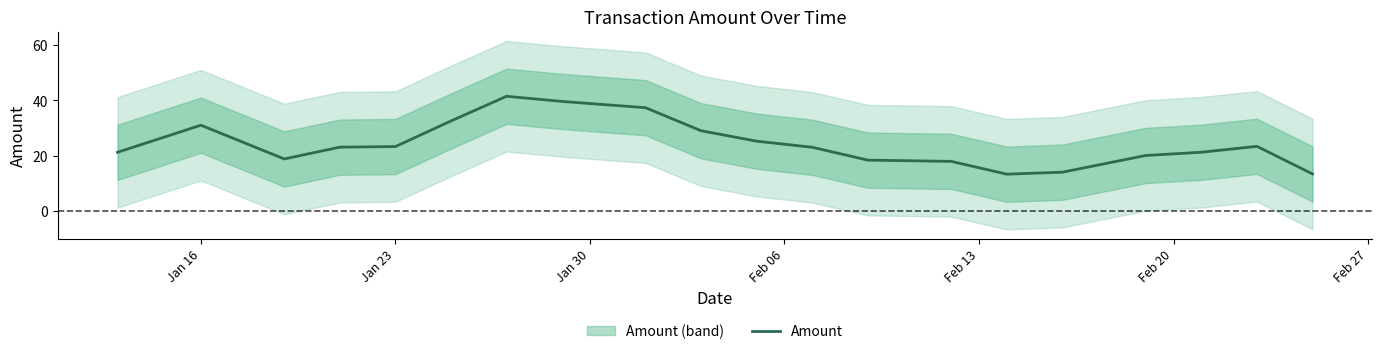

What is the highest value of the Amount series?

41.4